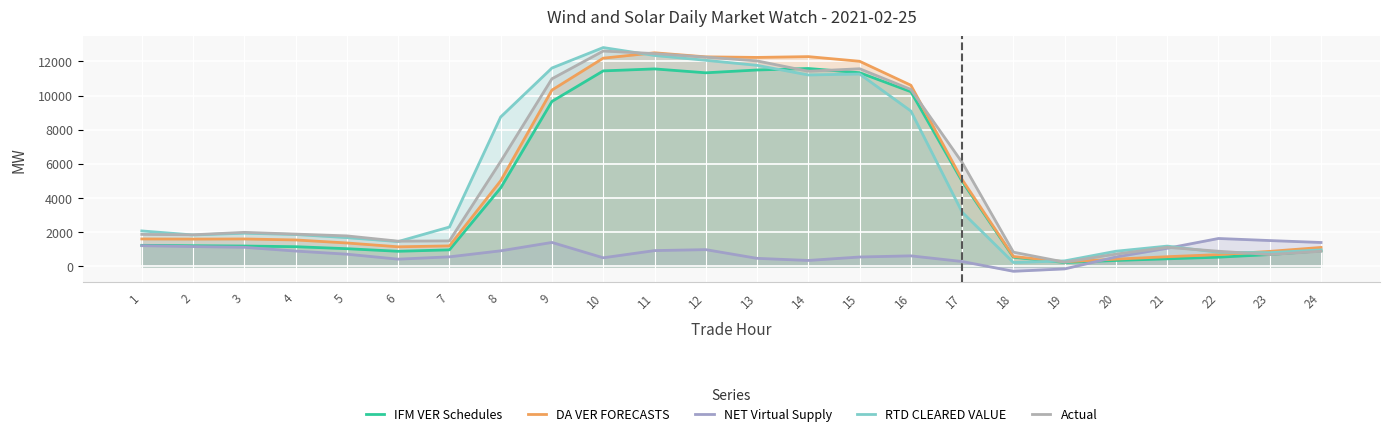

Rank the series at 17 from highest to lowest value.

Actual, DA VER FORECASTS, IFM VER Schedules, RTD CLEARED VALUE, NET Virtual Supply